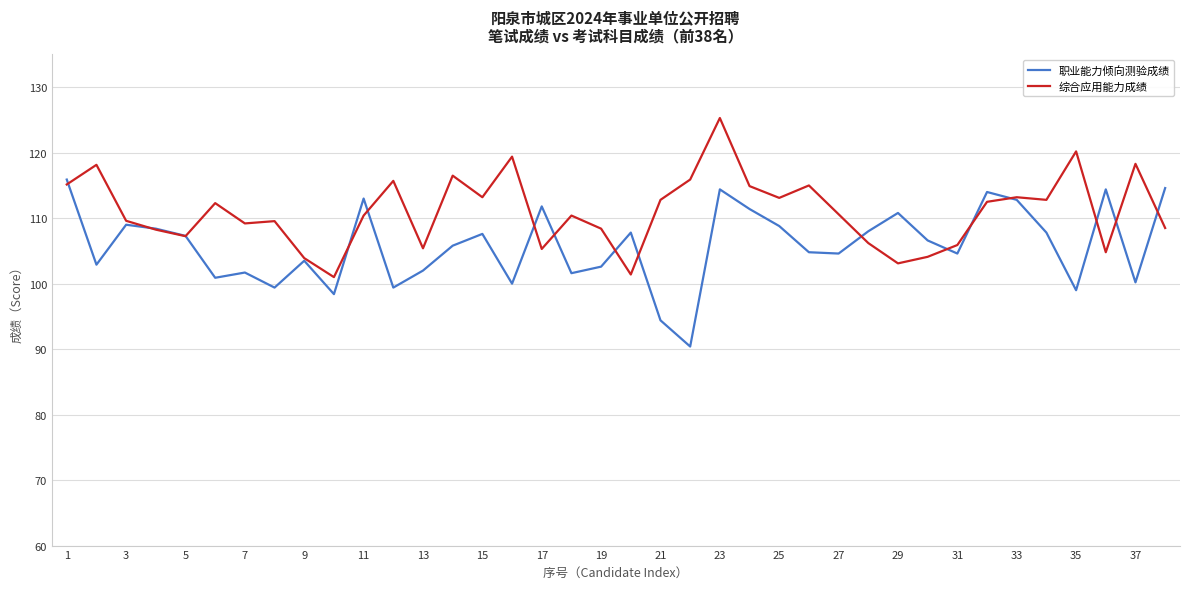

List the series in order of their overall mean, lowest first.

职业能力倾向测验成绩, 综合应用能力成绩